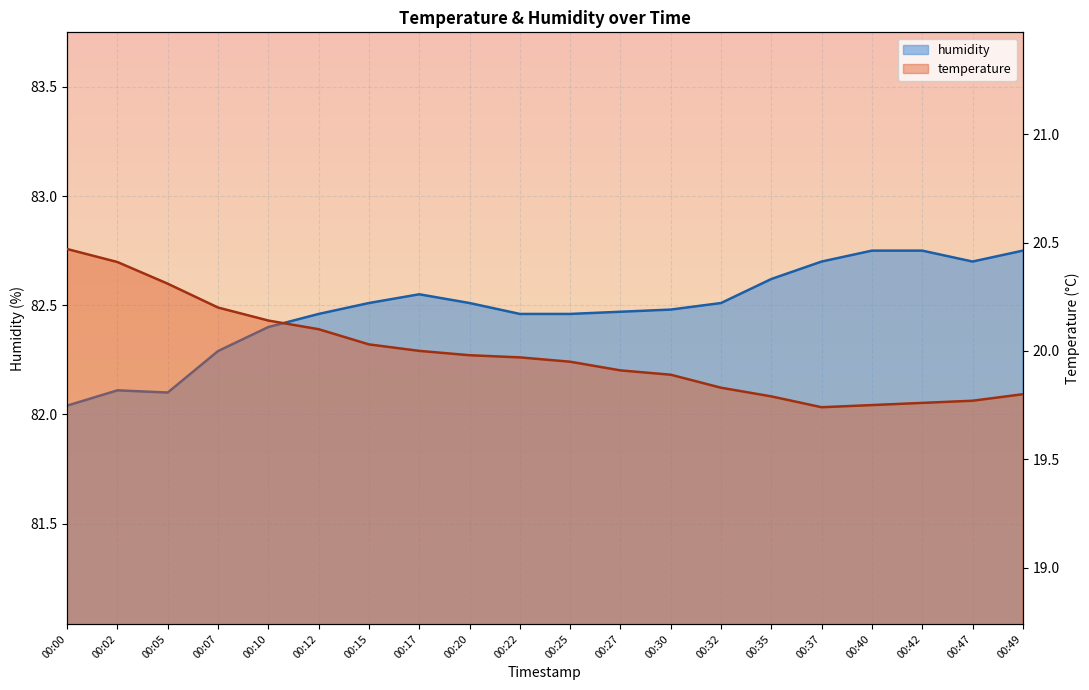

What is the lowest value of the temperature series?

19.7